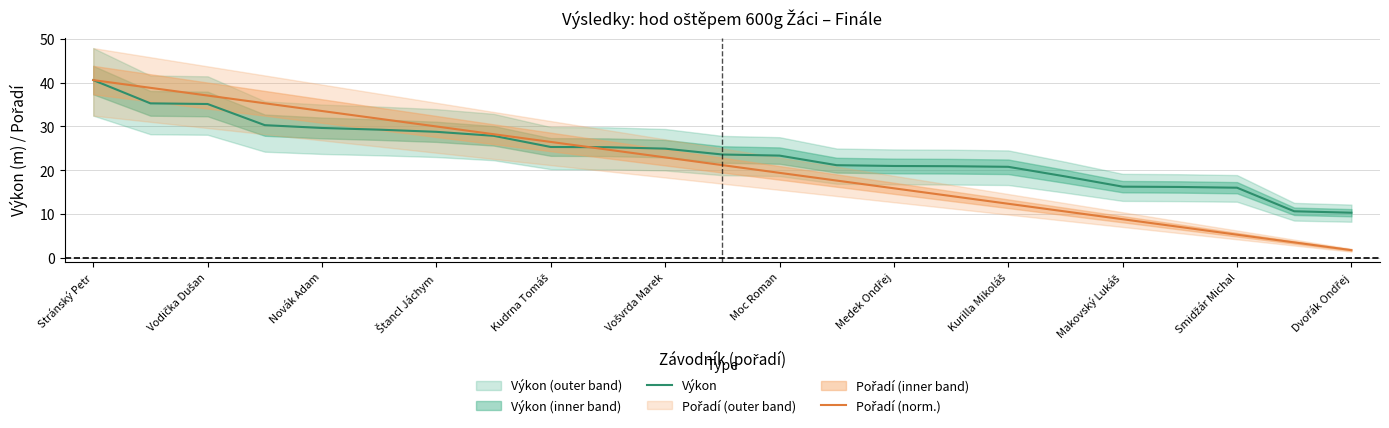

Which label corresponds to the largest value in the chart?

Stránský Petr